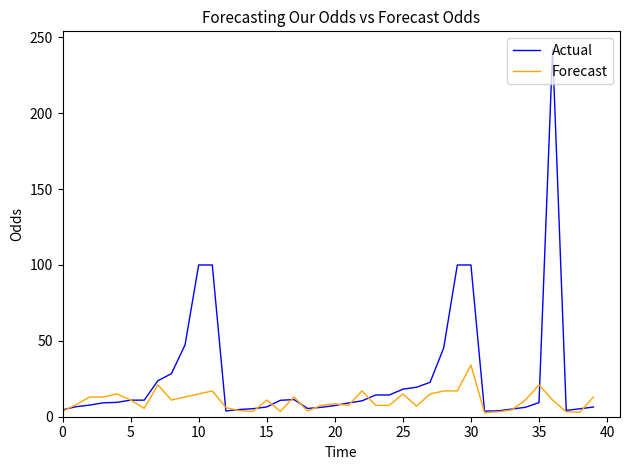

What is the lowest value of the Actual series?

3.7